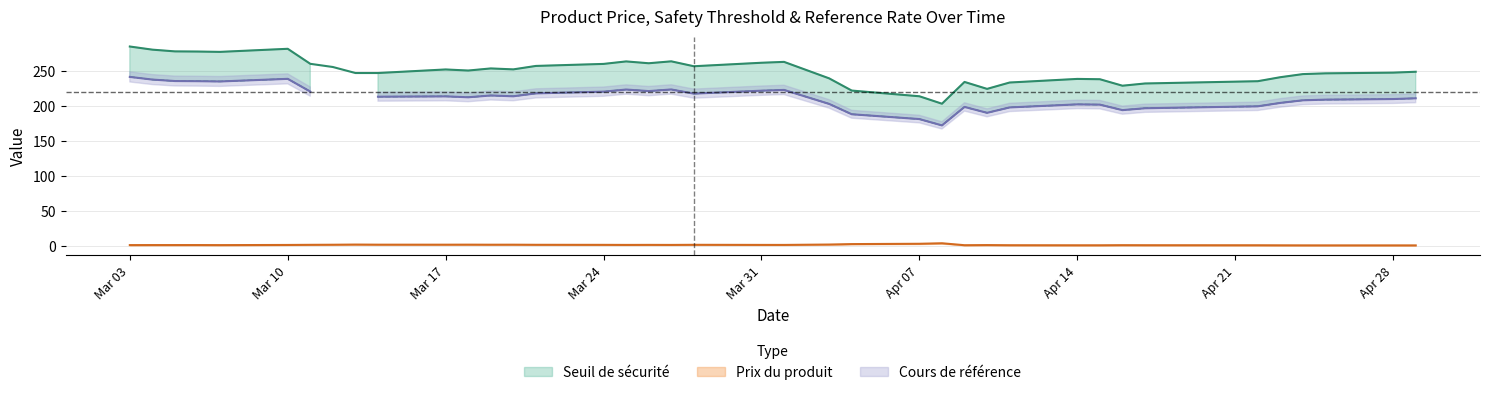

How many values in Cours de référence are above zero?

37